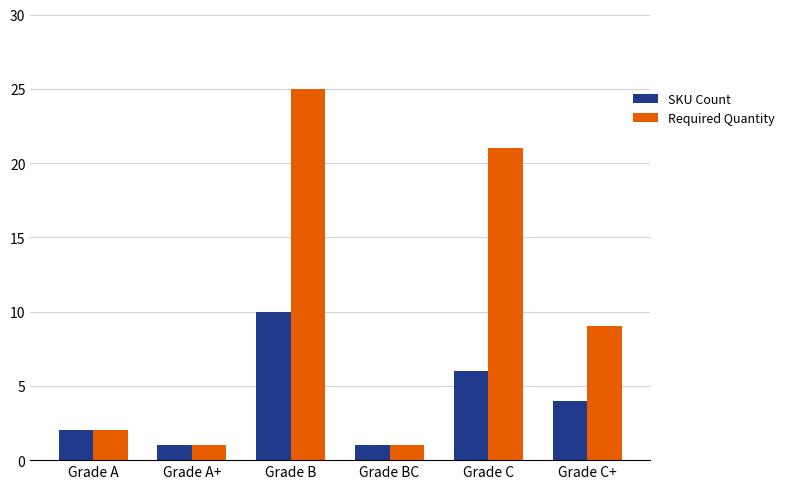

What is the label of the 2nd bar from the right?

Grade C